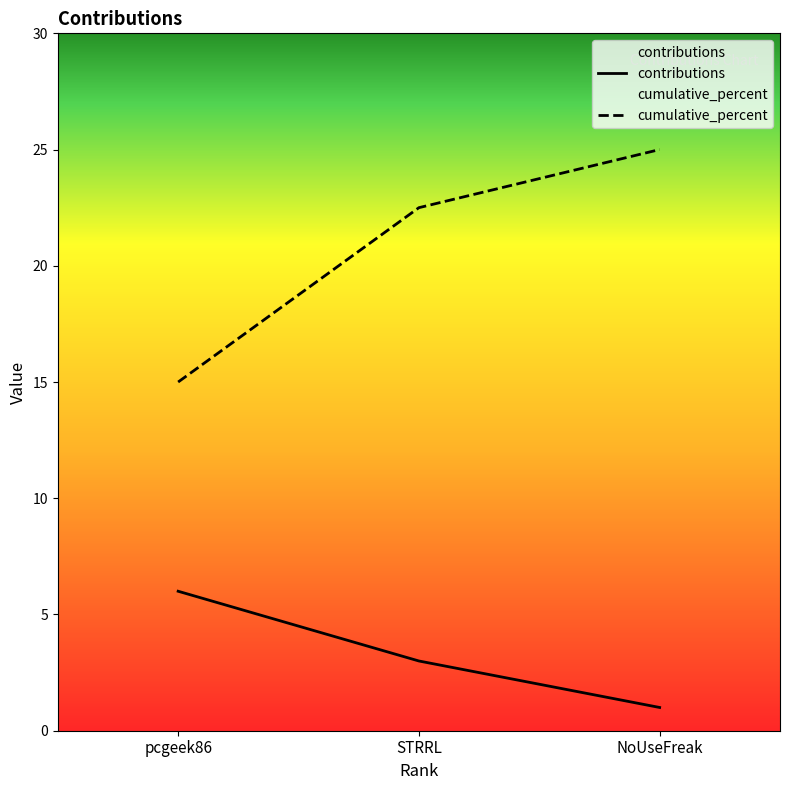

Rank the series by their maximum value, from lowest to highest.

contributions, cumulative_percent